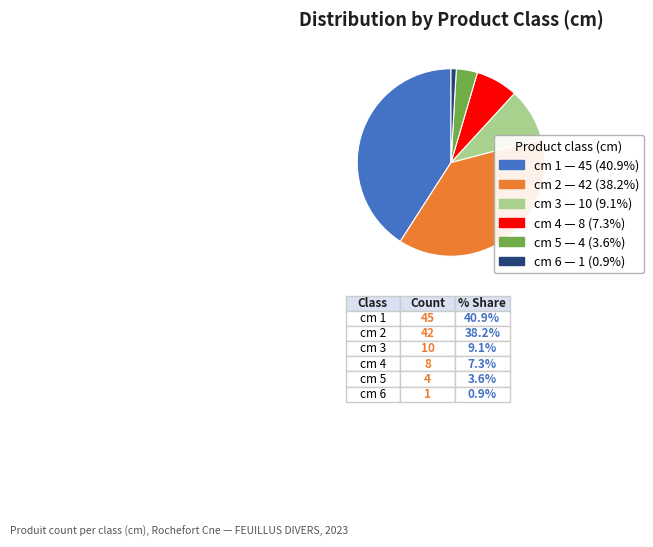

Do cm 2 and cm 4 together represent more than half of the pie?

No